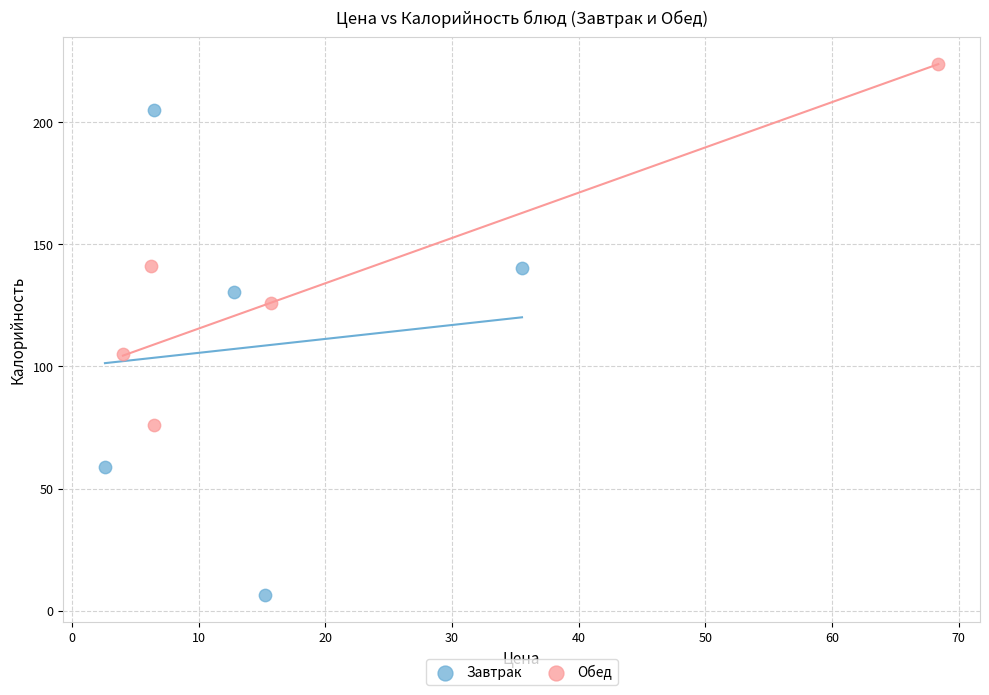

Which series reaches the minimum Y coordinate?

Завтрак